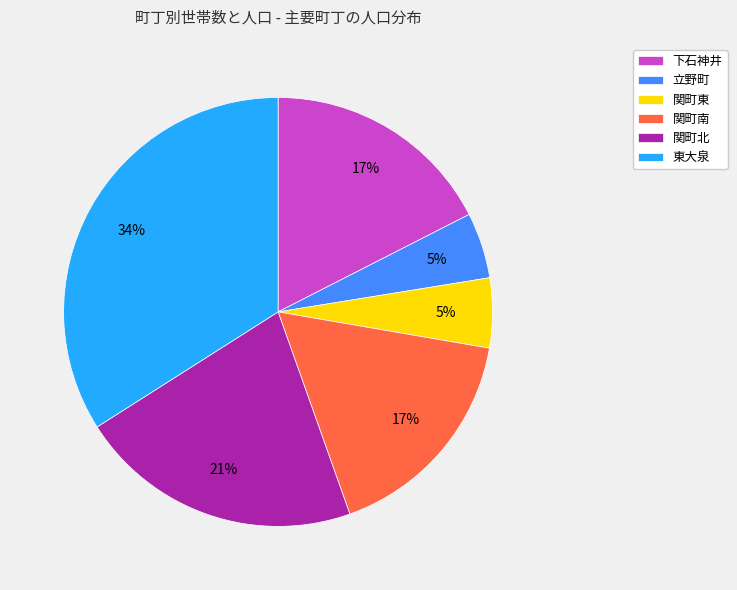

Is the sum of 関町南 and 立野町 greater than half?

No